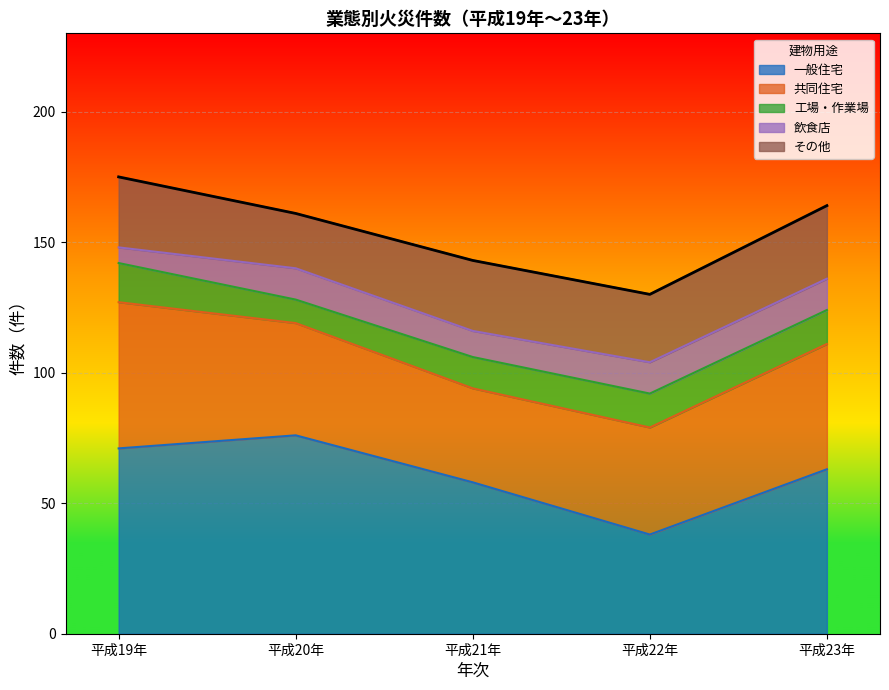

What is the sum of all 一般住宅 values?

306